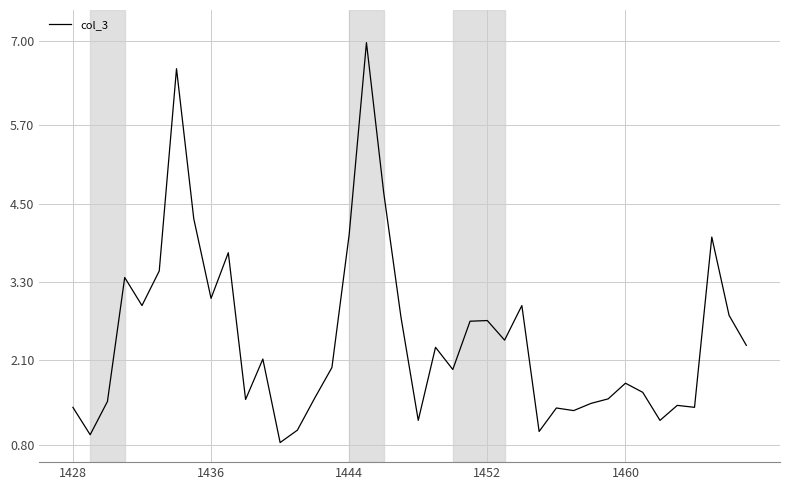

What is the smallest value displayed?

0.8